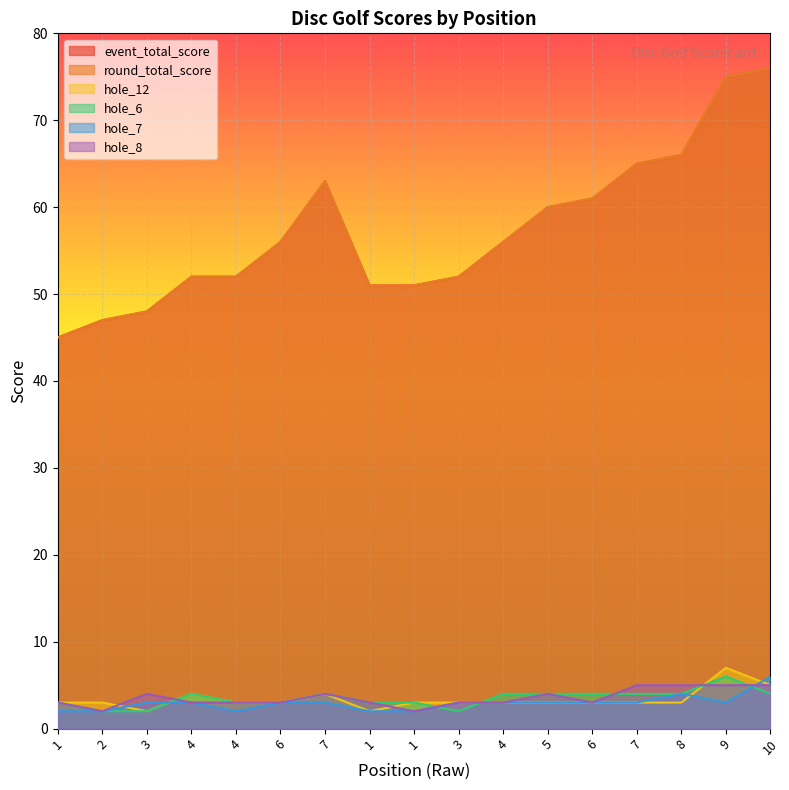

How many lines are shown in the chart?

6